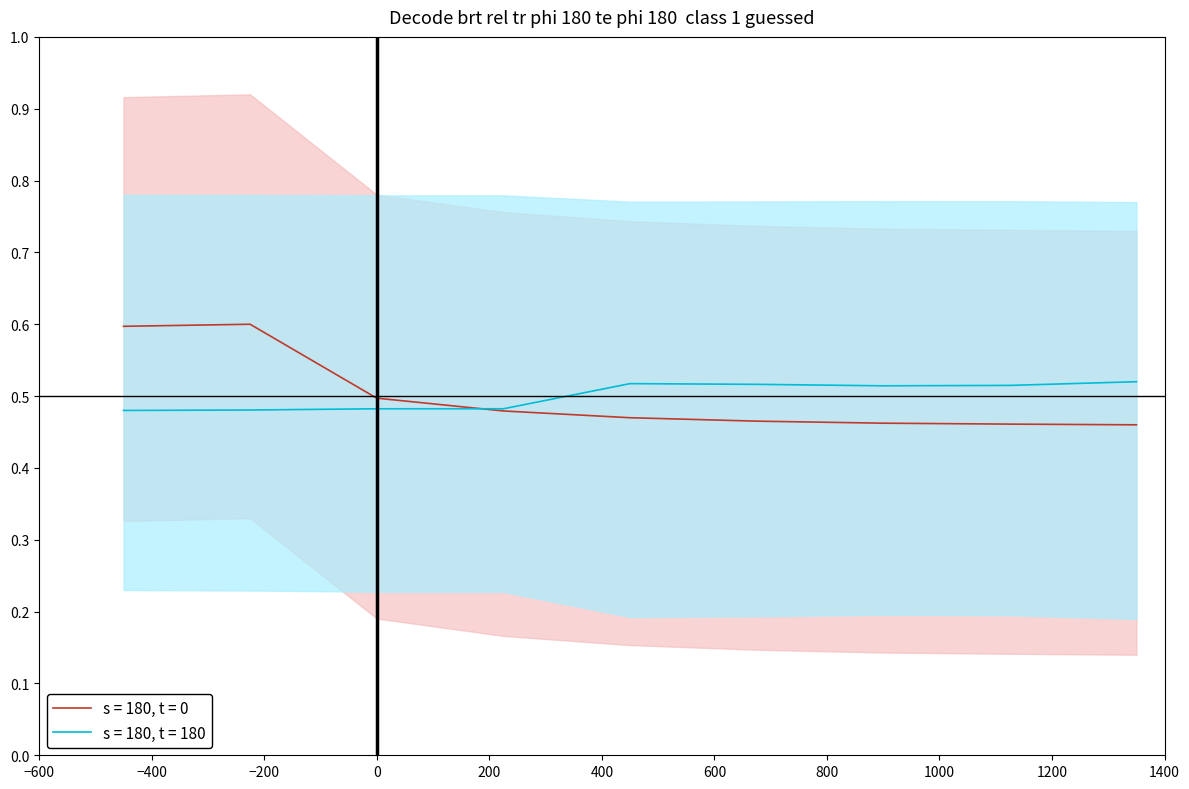

Reading left to right, list all the values displayed in this chart.

Численность постоянного населения (тыс.чел.): 0.6	0.6	0.5	0.5	0.5	0.5	0.5	0.5	0.5
Численность занятых в экономике (тыс.чел.): 0.5	0.5	0.5	0.5	0.5	0.5	0.5	0.5	0.5